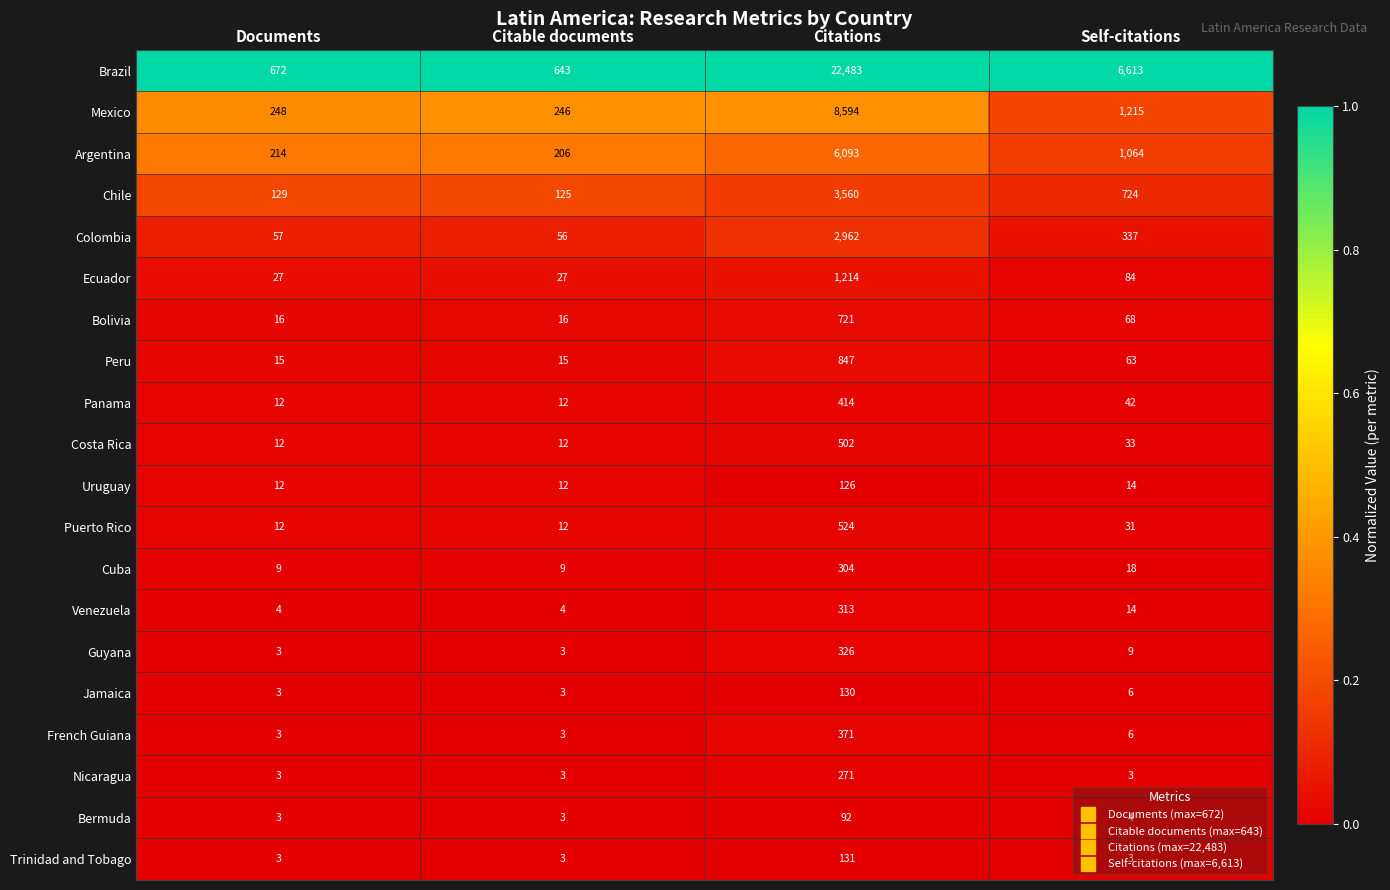

At which label is Chile closest to 1842?

Self-citations